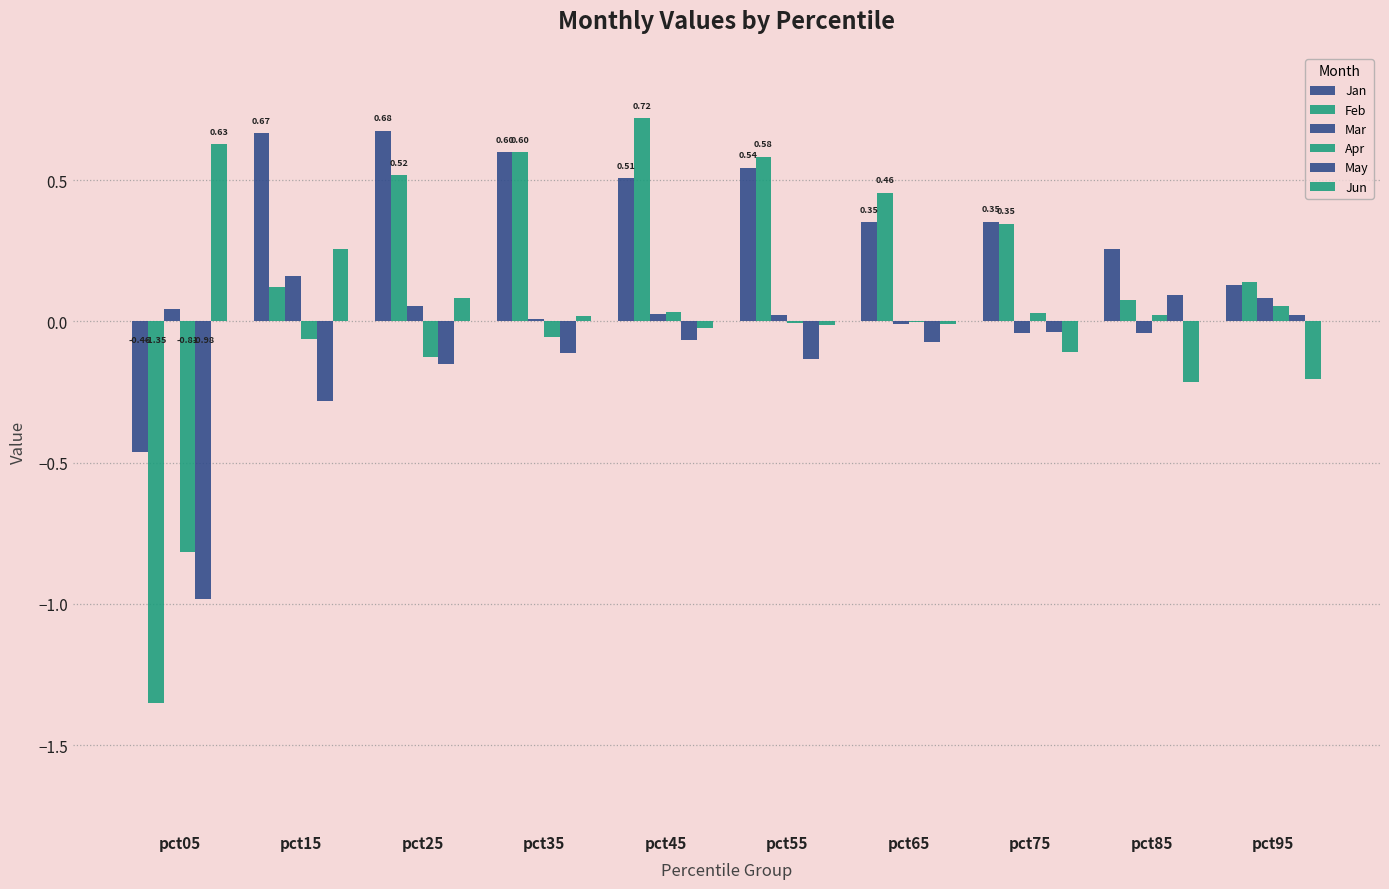

Reading right to left, extract all data points from this chart.

Jan: pct95=0.1	pct85=0.3	pct75=0.4	pct65=0.4	pct55=0.5	pct45=0.5	pct35=0.6	pct25=0.7	pct15=0.7	pct05=-0.5
Feb: pct95=0.1	pct85=0.1	pct75=0.3	pct65=0.5	pct55=0.6	pct45=0.7	pct35=0.6	pct25=0.5	pct15=0.1	pct05=-1.3
Mar: pct95=0.1	pct85=-0.0	pct75=-0.0	pct65=-0.0	pct55=0.0	pct45=0.0	pct35=0.0	pct25=0.1	pct15=0.2	pct05=0.0
Apr: pct95=0.1	pct85=0.0	pct75=0.0	pct65=-0.0	pct55=-0.0	pct45=0.0	pct35=-0.1	pct25=-0.1	pct15=-0.1	pct05=-0.8
May: pct95=0.0	pct85=0.1	pct75=-0.0	pct65=-0.1	pct55=-0.1	pct45=-0.1	pct35=-0.1	pct25=-0.2	pct15=-0.3	pct05=-1.0
Jun: pct95=-0.2	pct85=-0.2	pct75=-0.1	pct65=-0.0	pct55=-0.0	pct45=-0.0	pct35=0.0	pct25=0.1	pct15=0.3	pct05=0.6